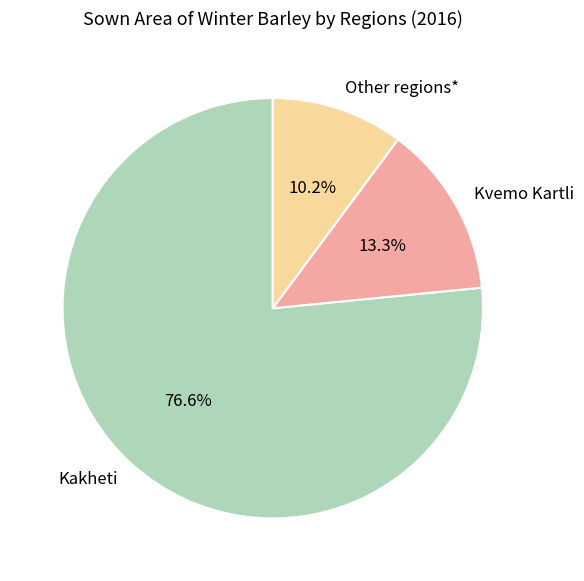

Is there any slice that represents more than half of the pie?

Yes